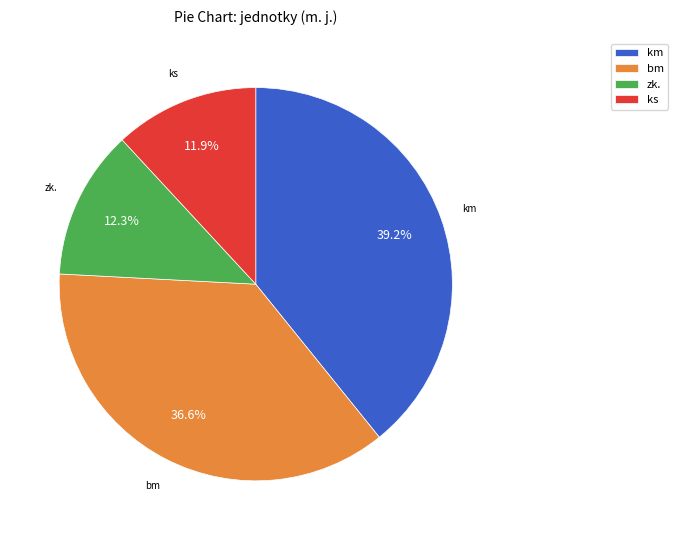

Does any single category account for the majority?

No